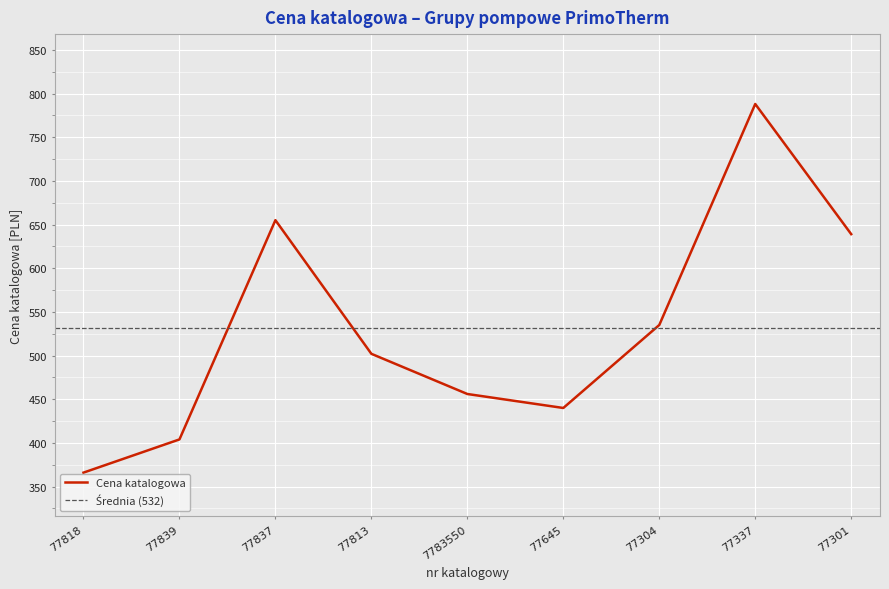

True or false: the data has more than 2 interior local peaks.

False